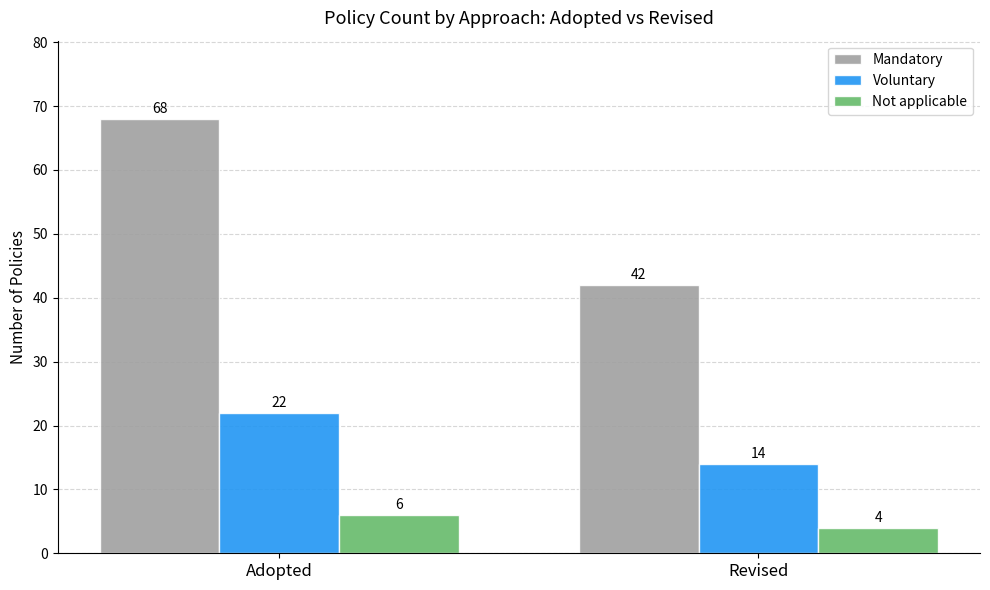

Rank the series at Revised from lowest to highest value.

Not applicable, Voluntary, Mandatory